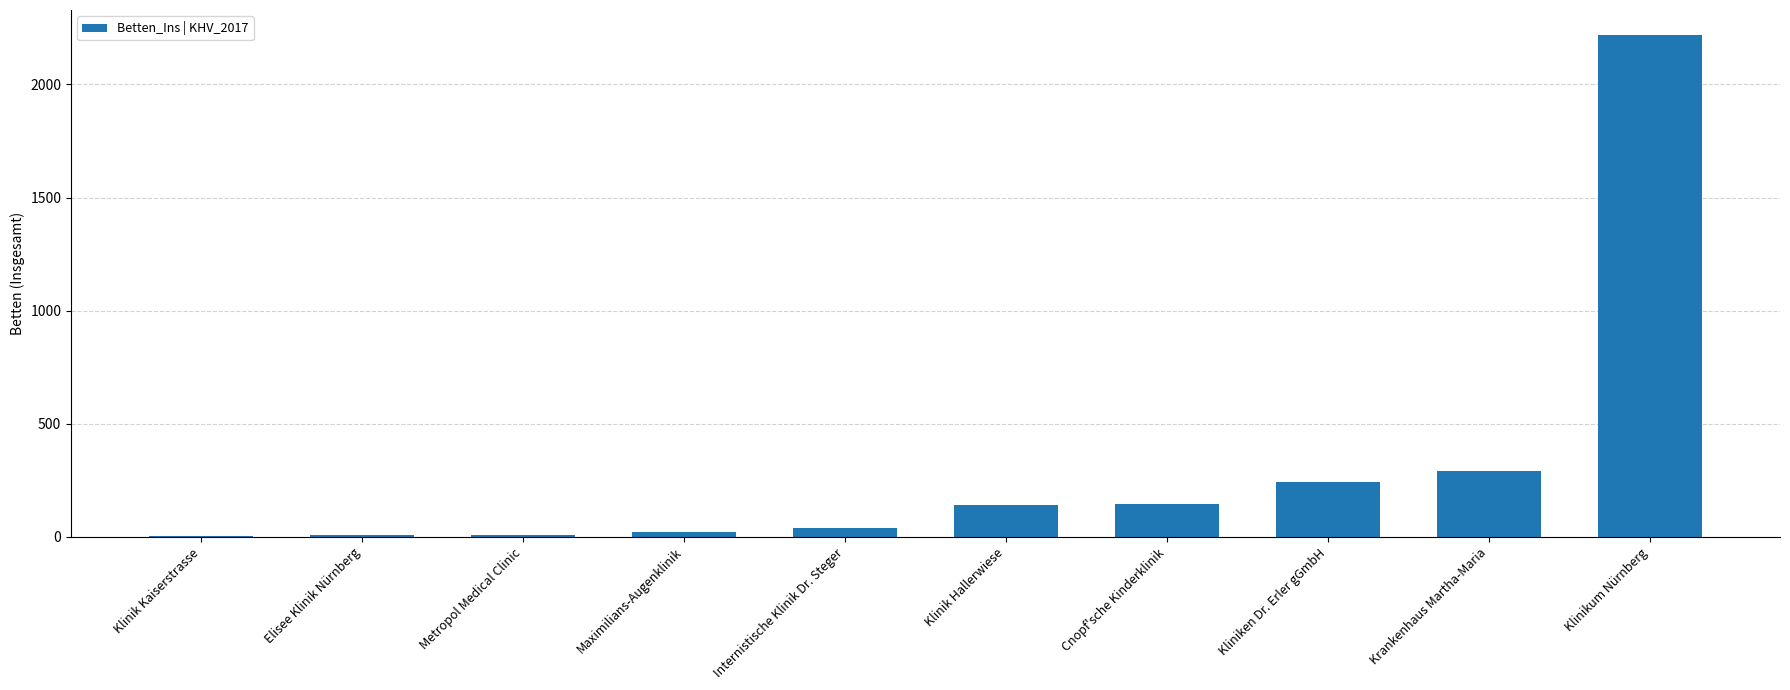

Which has a higher value, Internistische Klinik Dr. Steger or Klinikum Nürnberg?

Klinikum Nürnberg